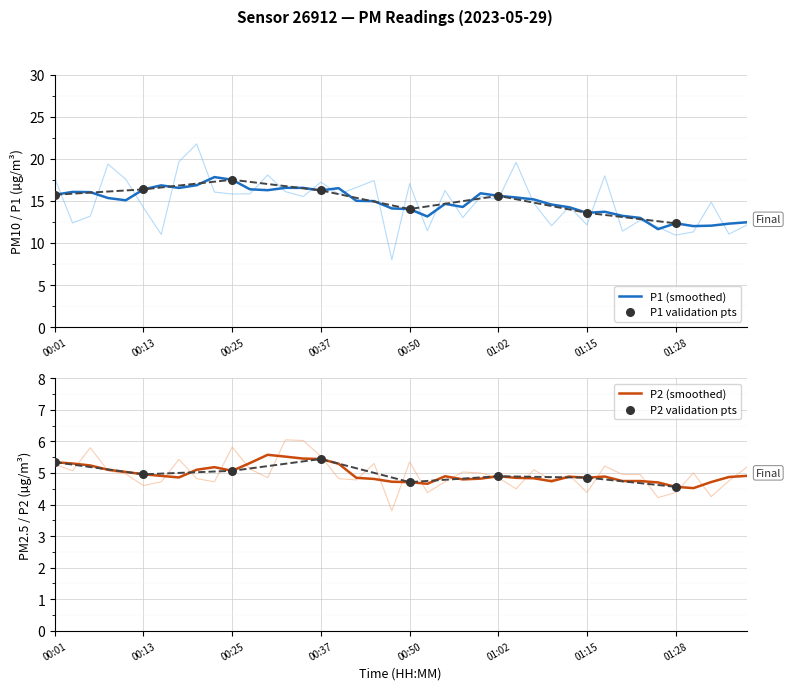

At how many categories does at least one series exceed 6?

40